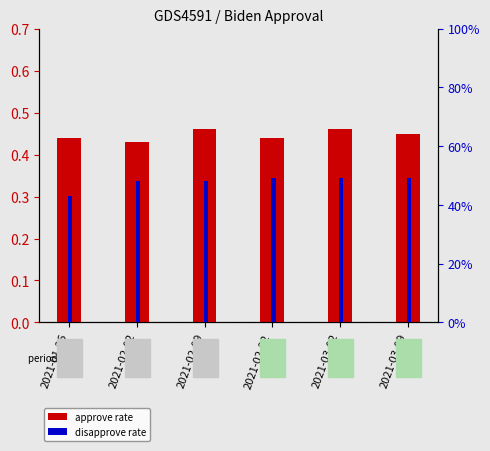

How many categories are shown in the chart?

6